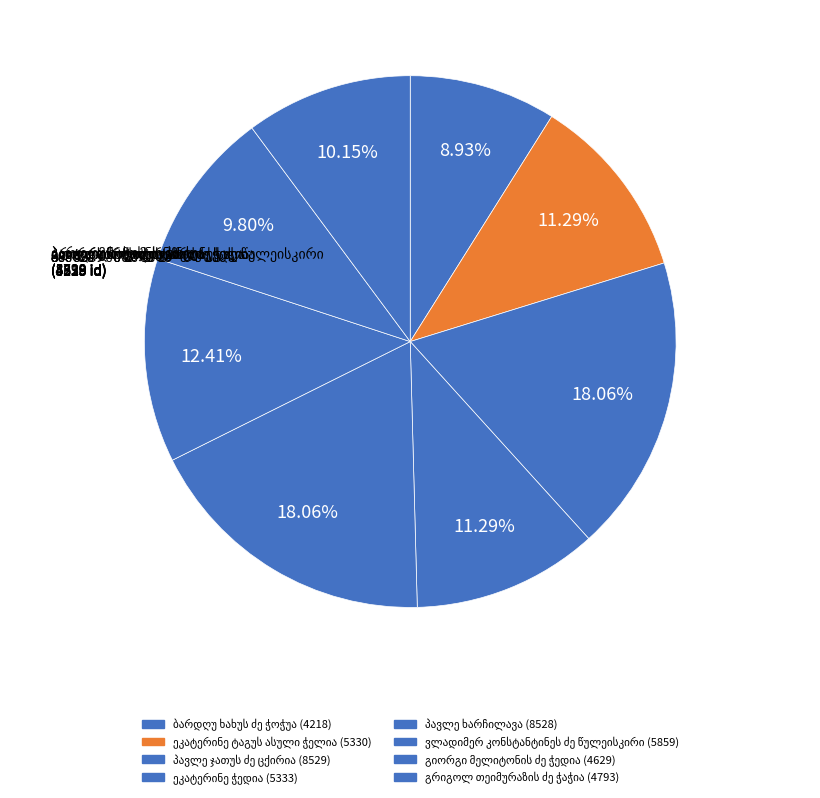

The გრიგოლ თეიმურაზის ძე ჭაჭია slice represents 1% of the pie. True or false?

False